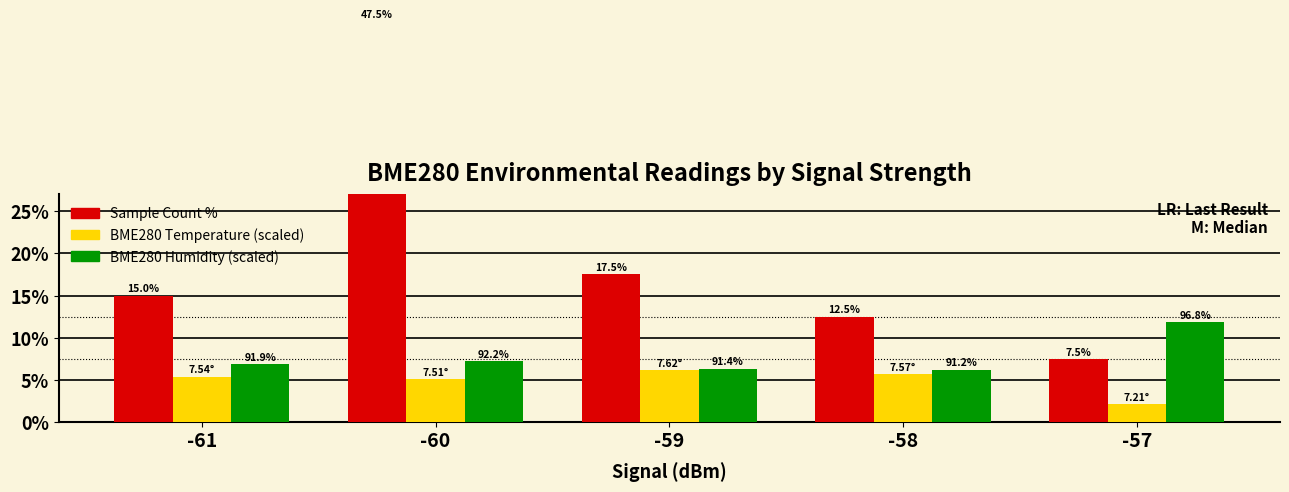

How many groups of bars are there?

5